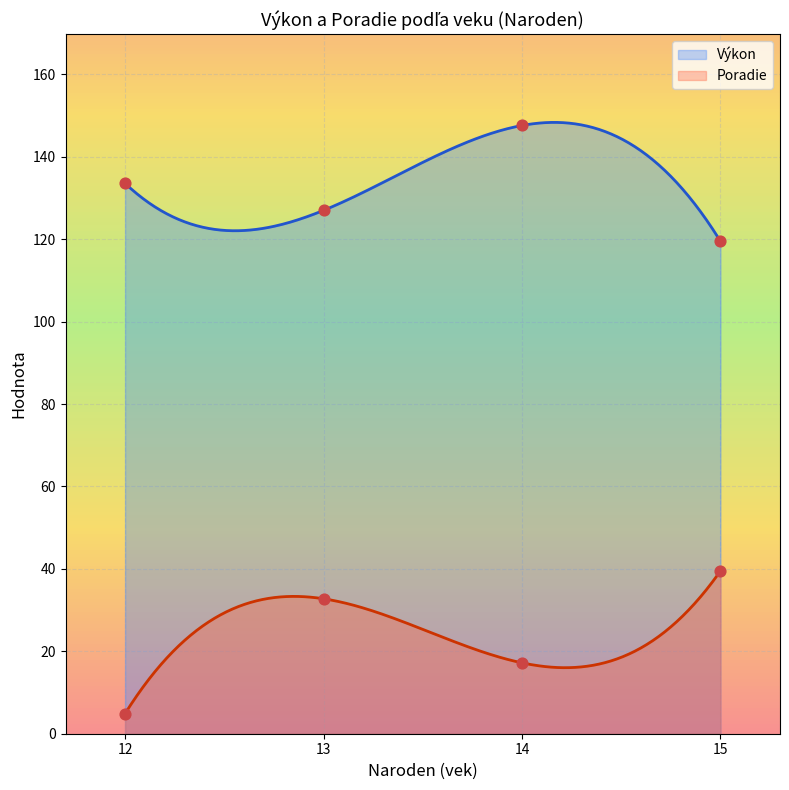

Which series contains the highest Y value?

Výkon